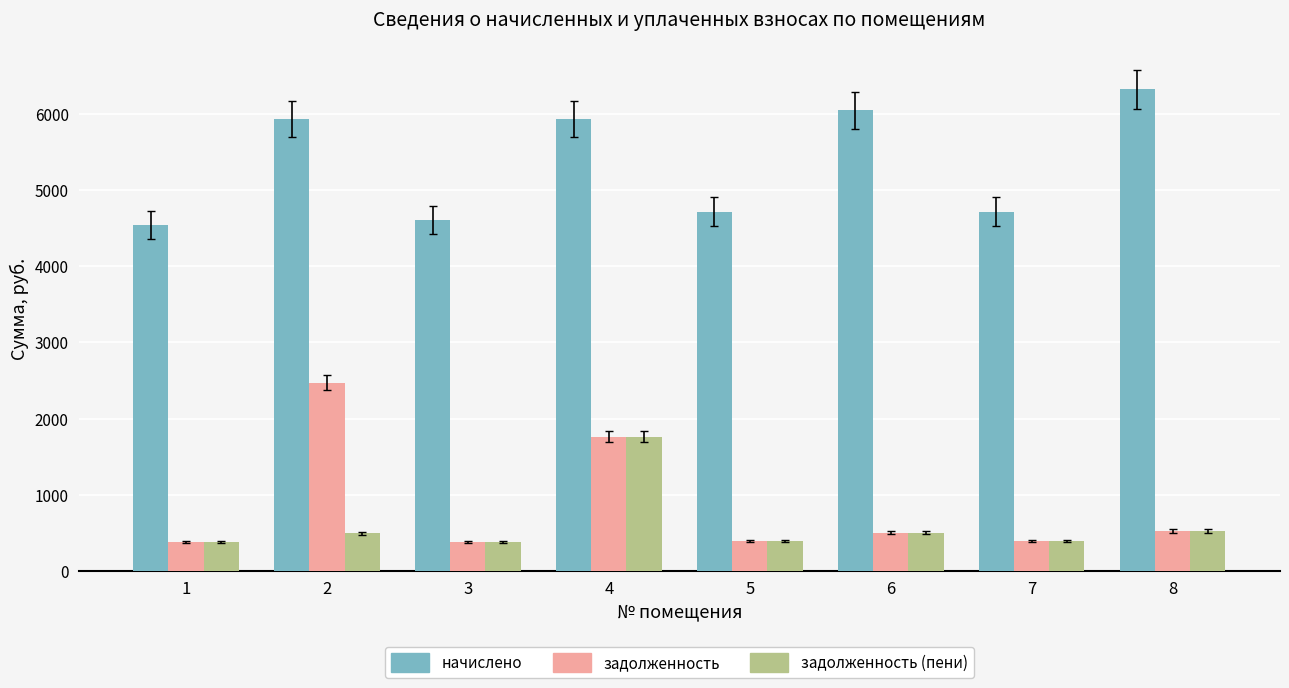

What is the value of the начислено bar at the 2nd from the left?

5933.2